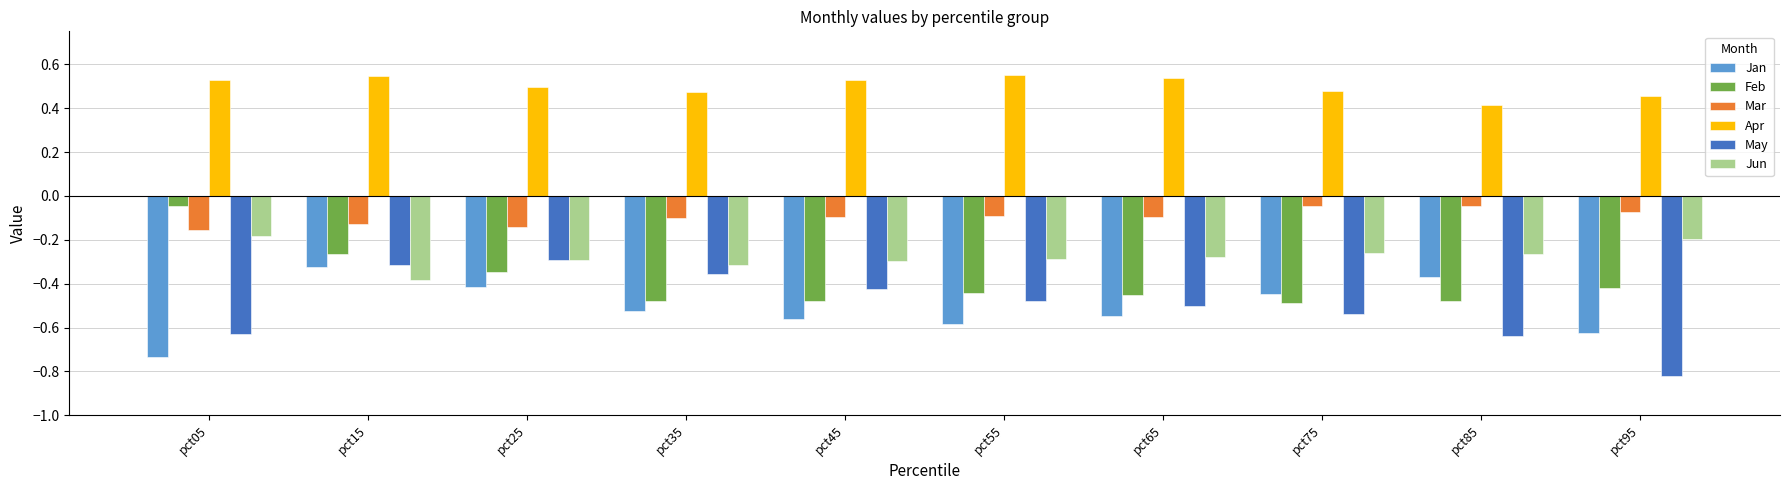

At which label does Jan reach its minimum?

pct05